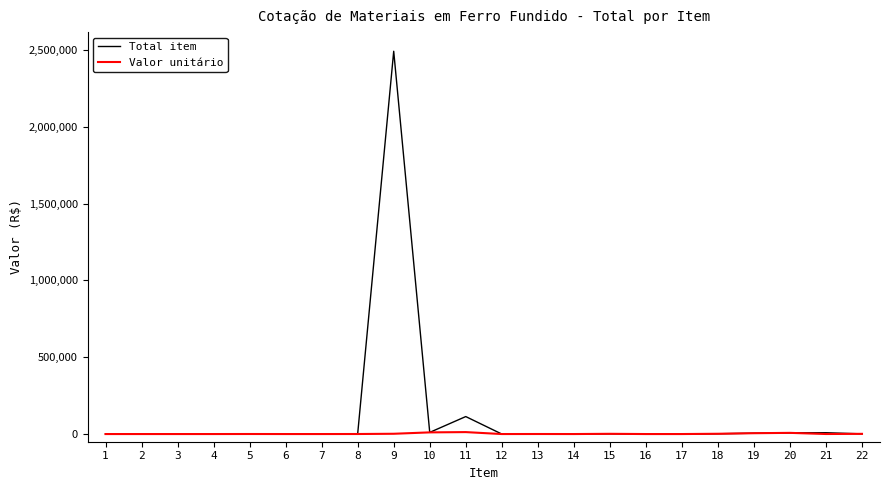

Rank the series by their average value, from lowest to highest.

Valor unitário, Total item